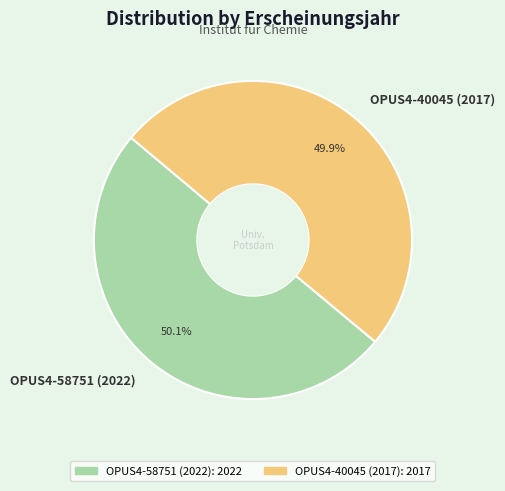

How many segments does this pie chart have?

2